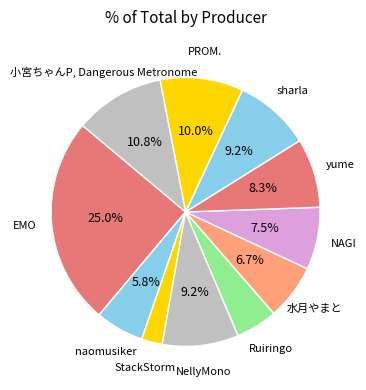

How many slices are in this pie chart?

11